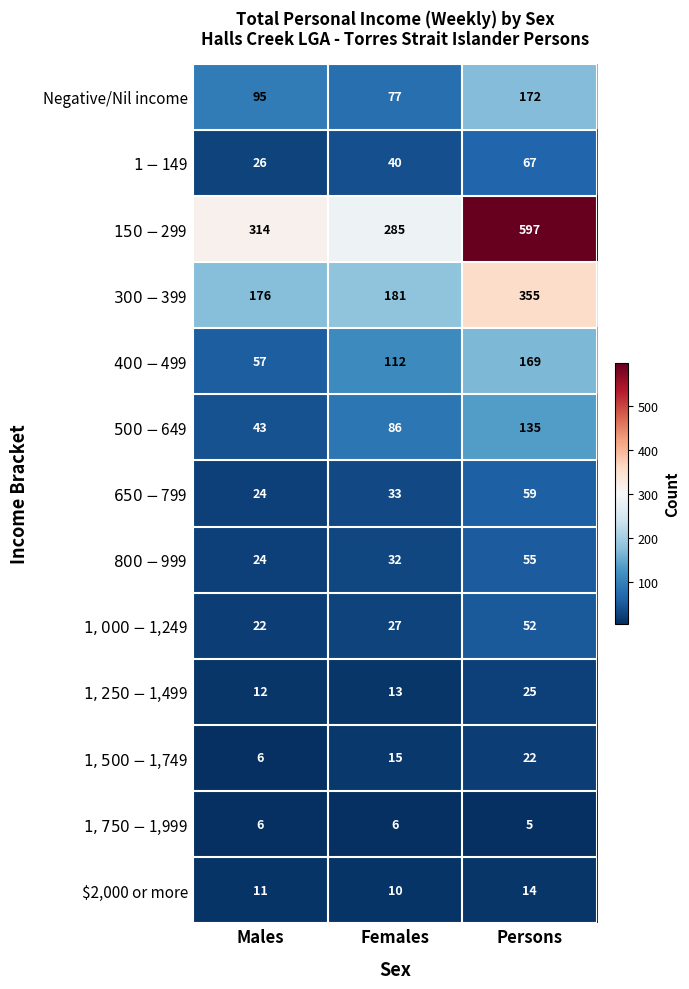

At which category does the chart reach its peak across all series?

Persons